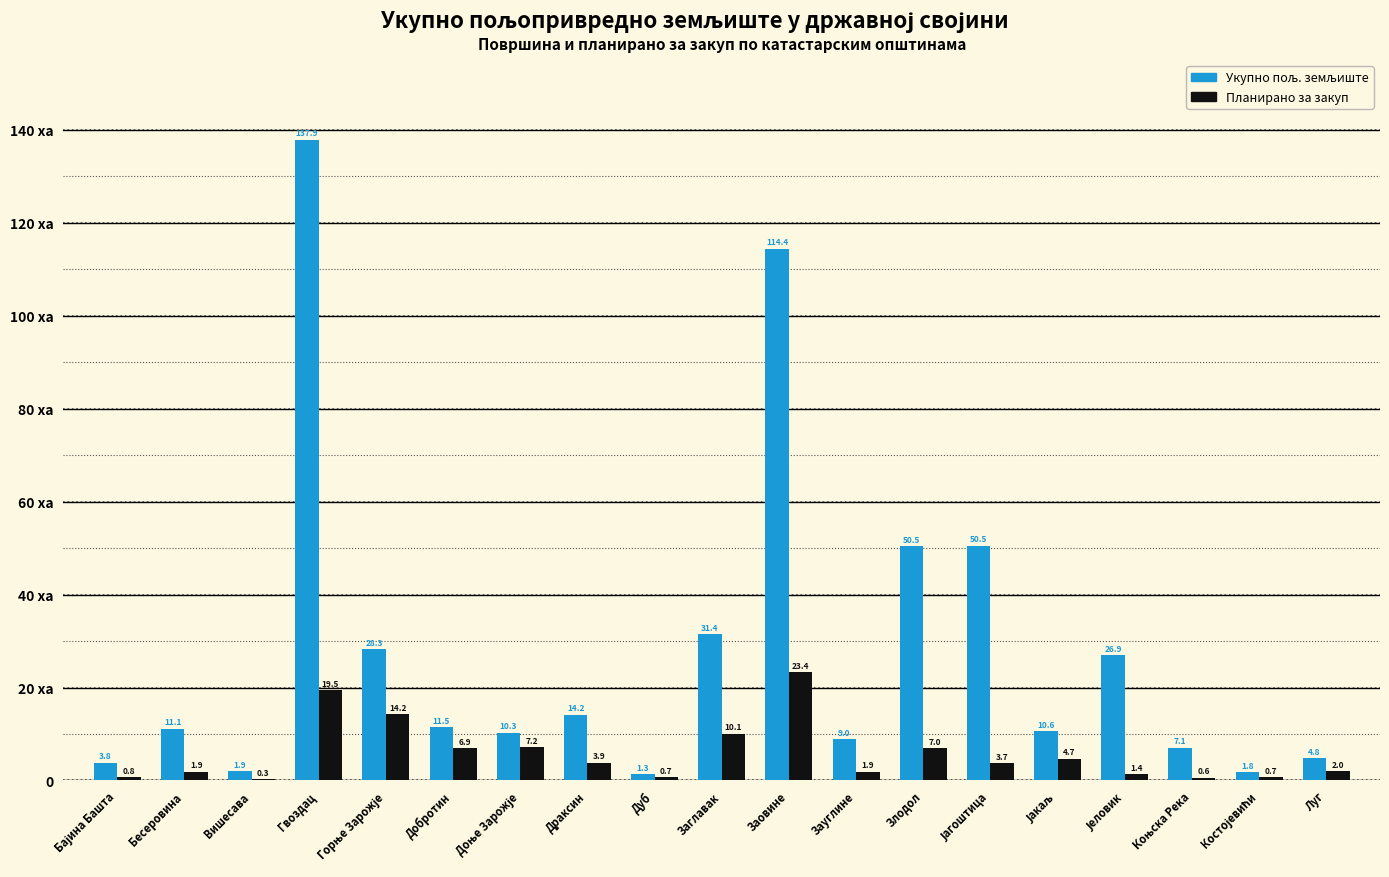

Are the bars horizontal?

No